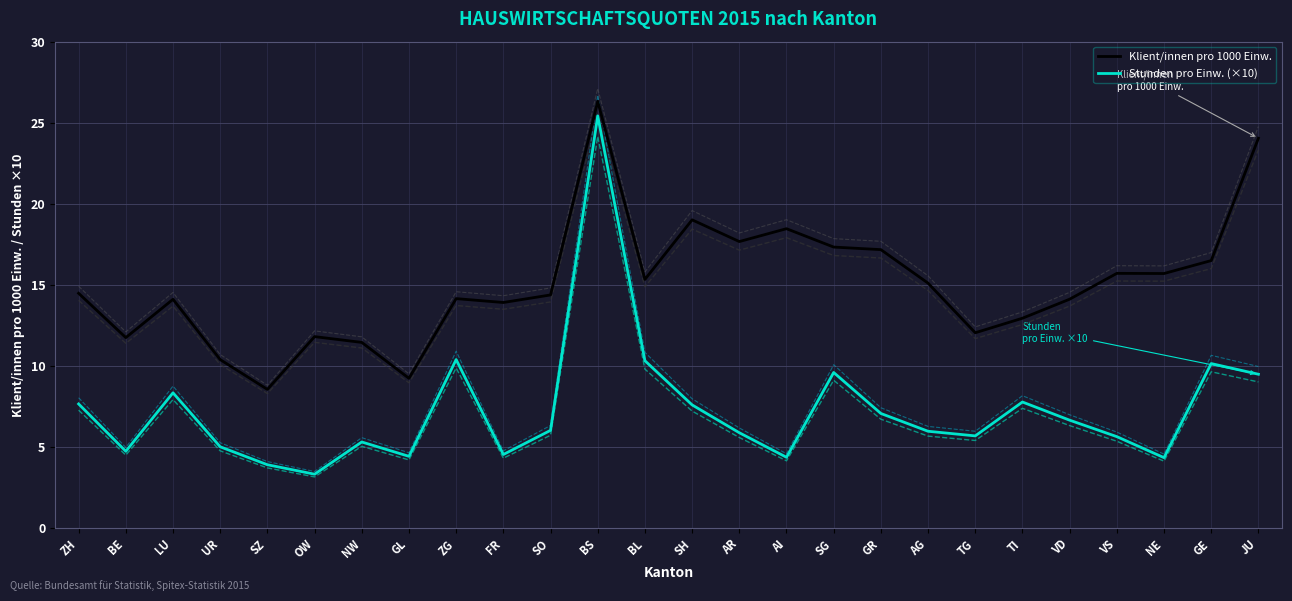

The value of Stunden pro Einw. (×10) at NW is 5.3. True or false?

True